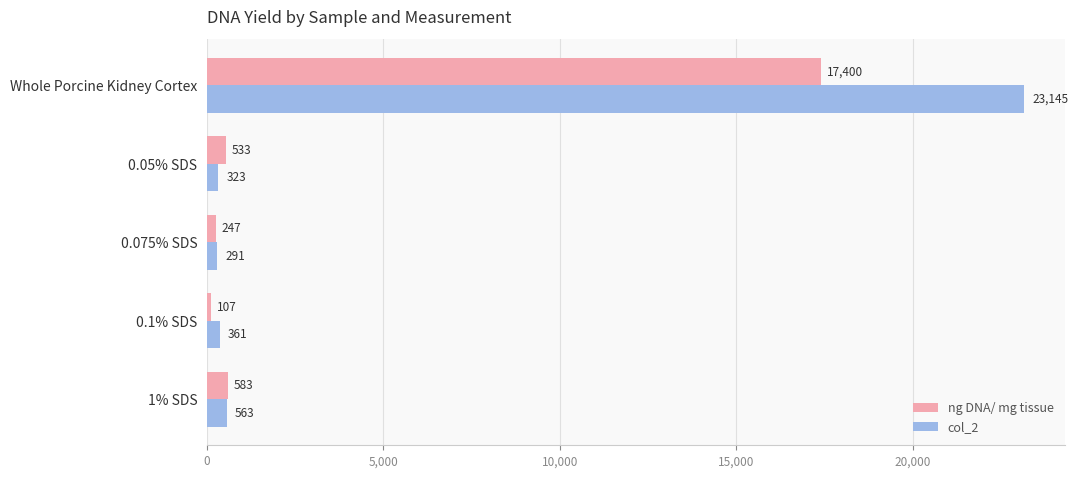

Read the col_2 value at Whole Porcine Kidney Cortex.

23145.4